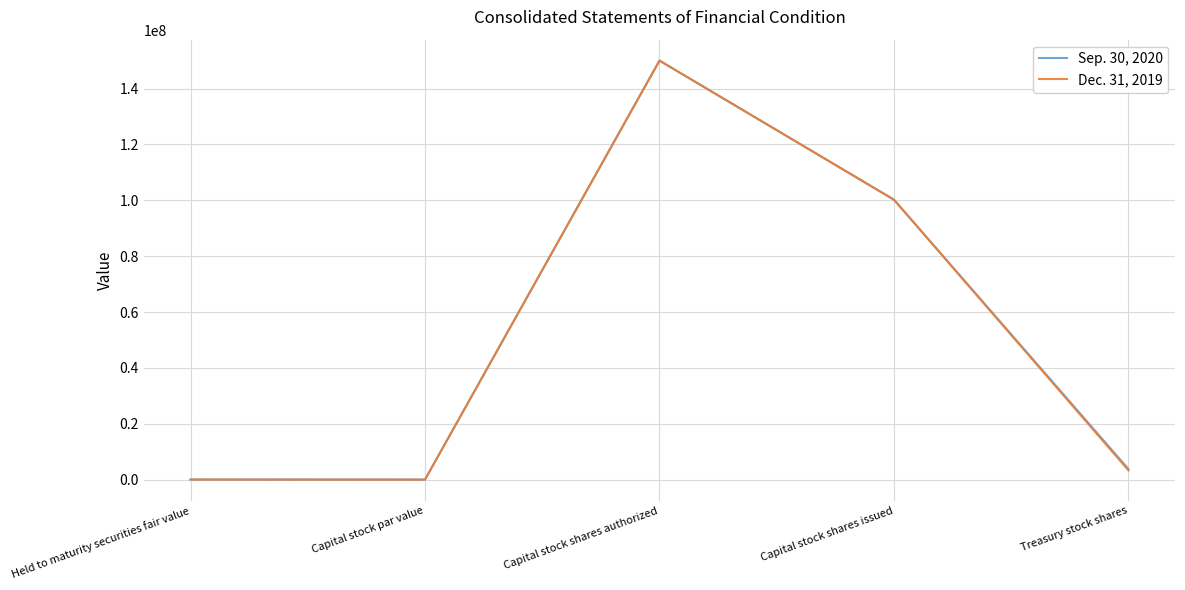

Rank the series by their average value, from highest to lowest.

Sep. 30, 2020, Dec. 31, 2019